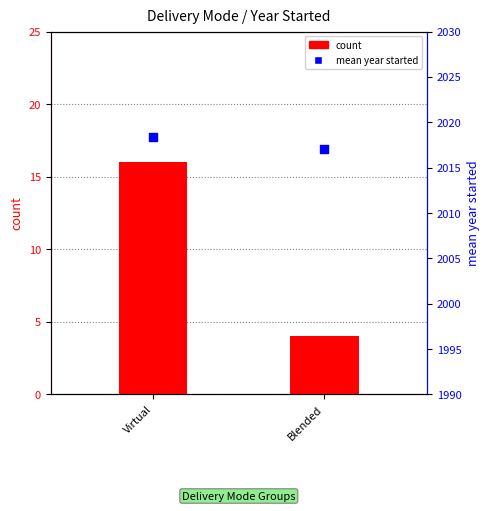

Is the value of mean year started at Virtual greater than the value of count at Blended?

Yes